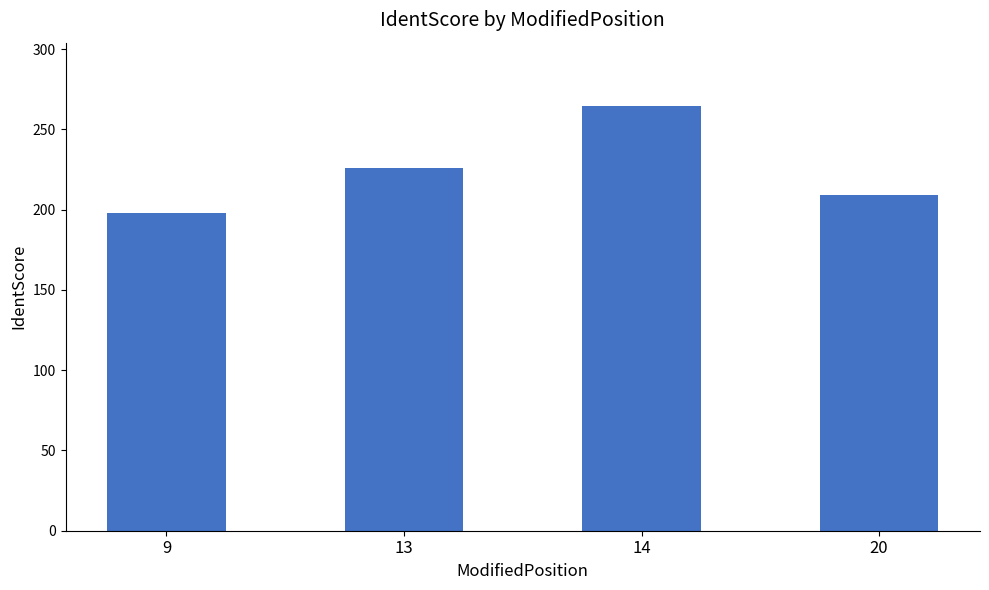

Where does the data first go above 225?

13